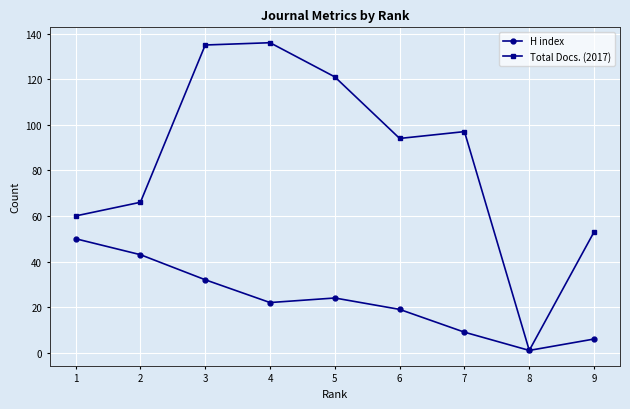

What is the value of the H index point at the 6th from the left?

19